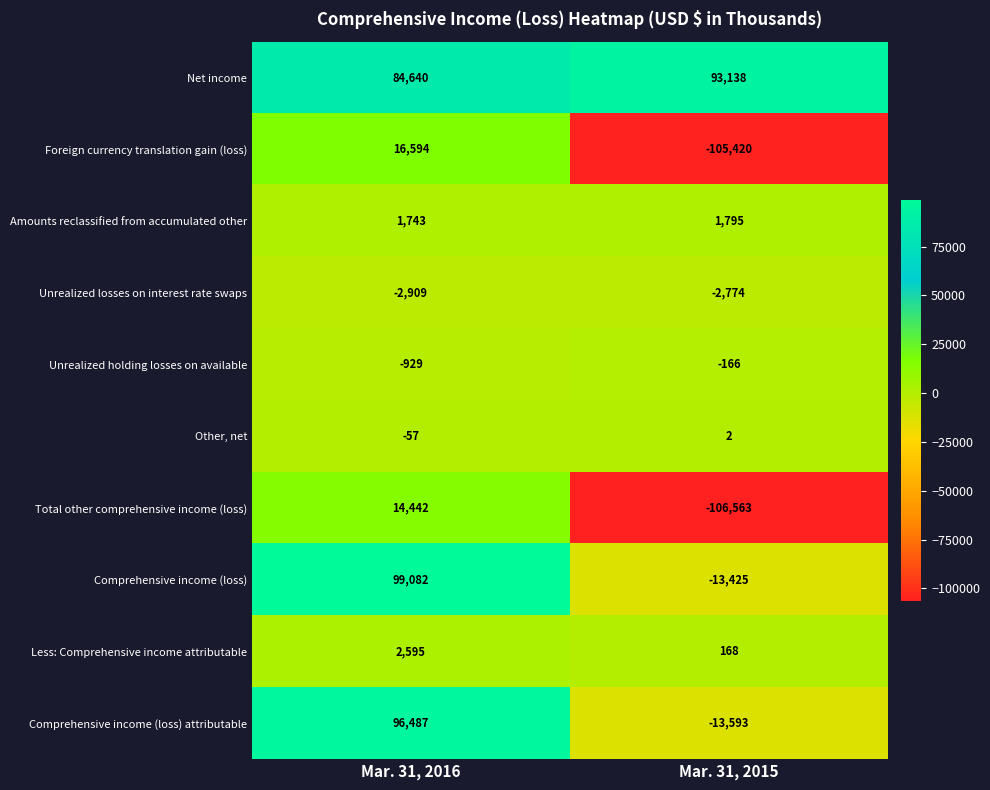

How many data points in Comprehensive income (loss) are less than 99082?

1